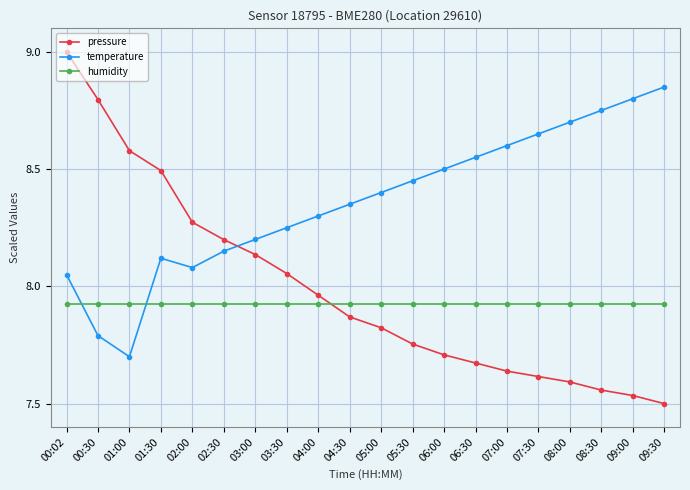

Which series ends up on top after the final intersection of temperature and pressure?

temperature